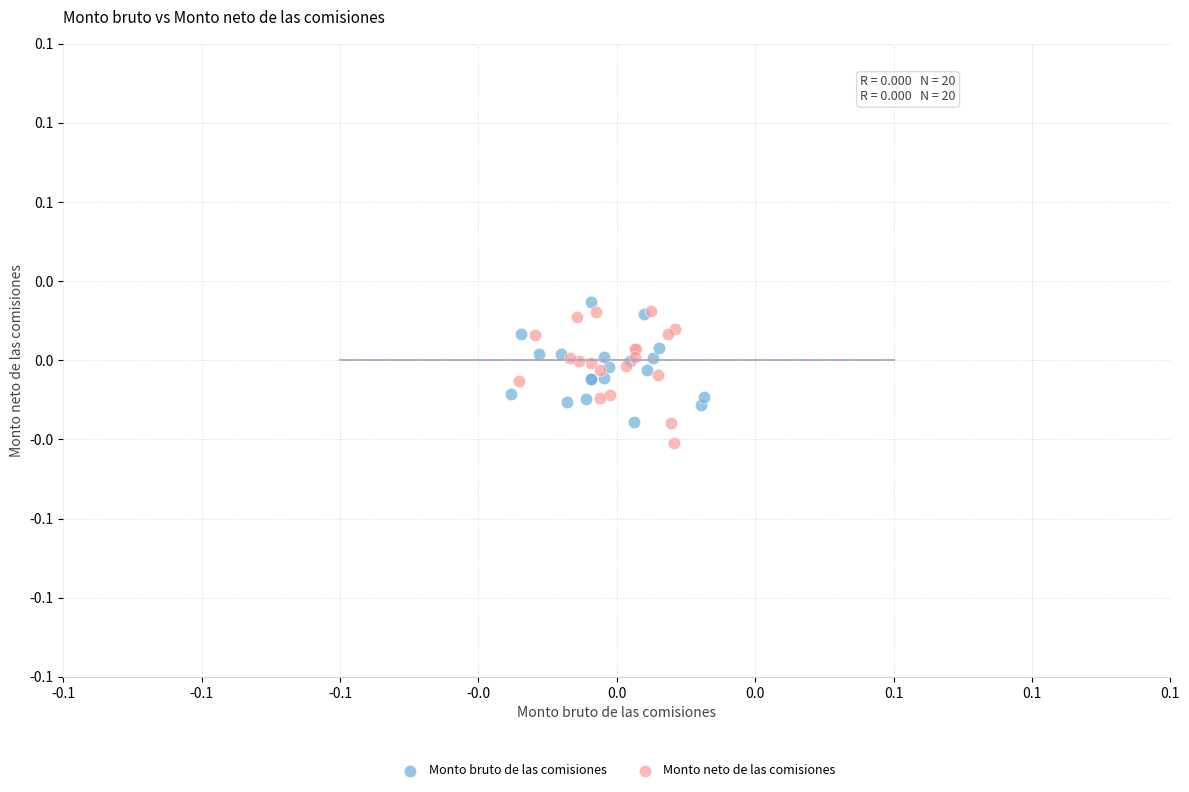

What are all the series names shown in the legend?

Monto bruto de las comisiones, Monto neto de las comisiones